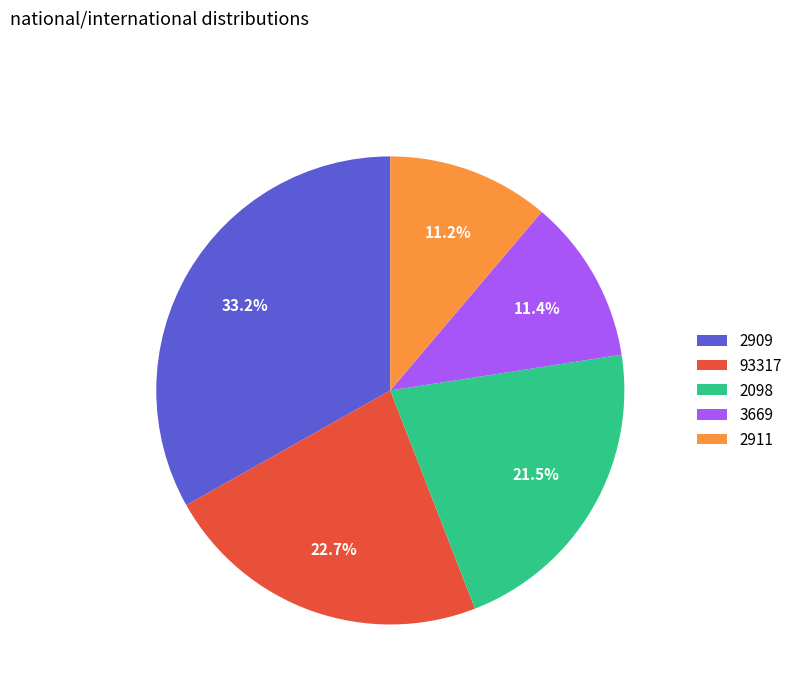

Is there a majority slice in this chart?

No